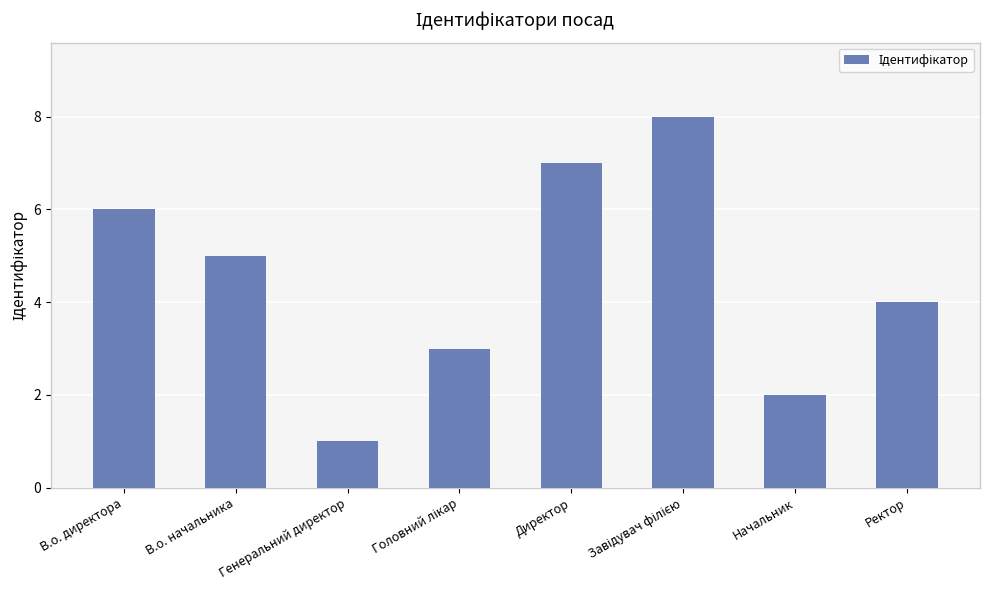

At which category does the chart reach its minimum across all series?

Генеральний директор